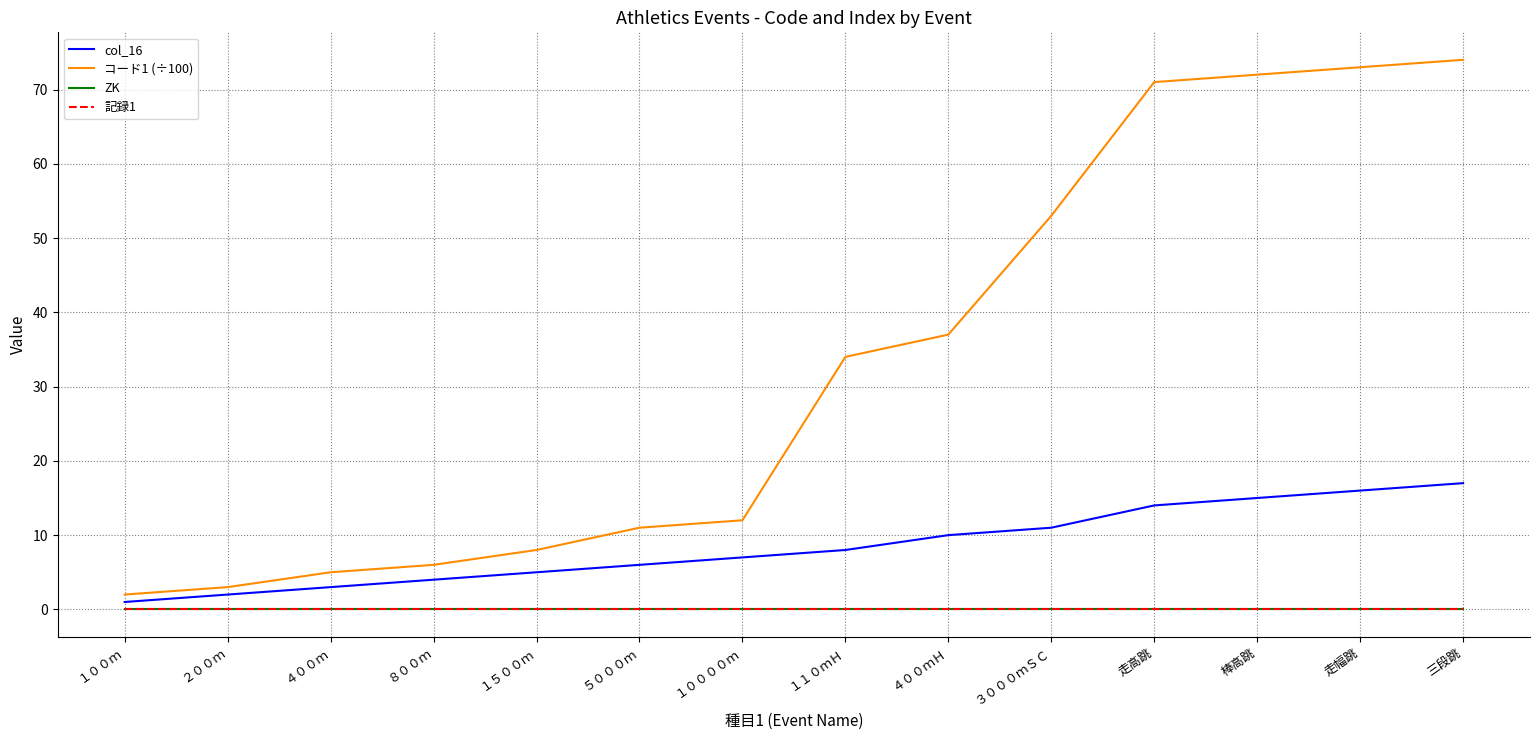

Between 走高跳 and １００００ｍ, which is larger?

走高跳